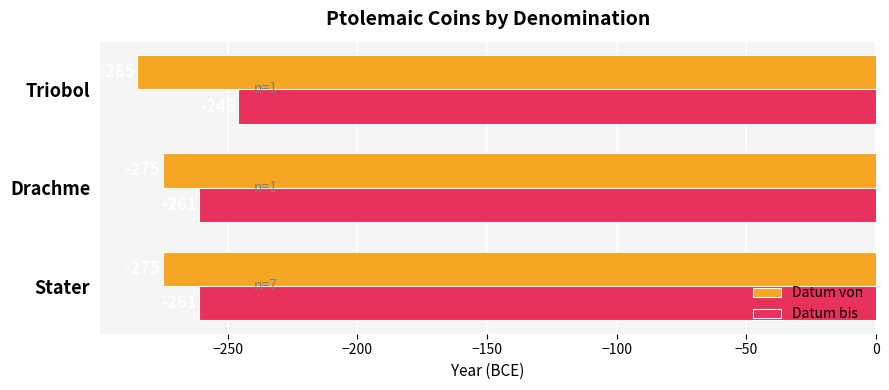

Which series has the largest total across all categories?

Datum bis